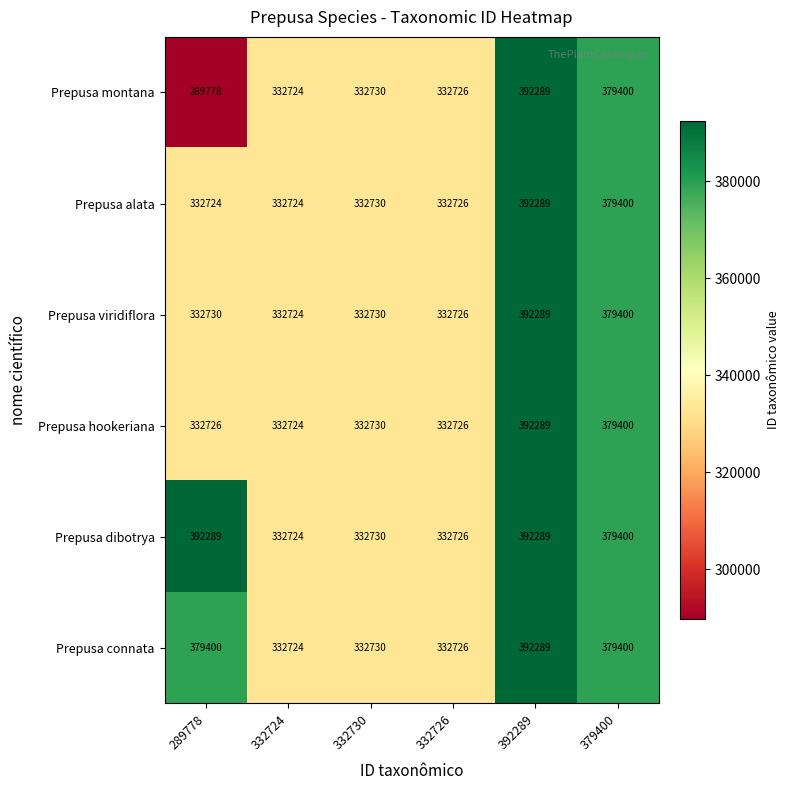

Which series has the largest range (max minus min)?

Prepusa montana